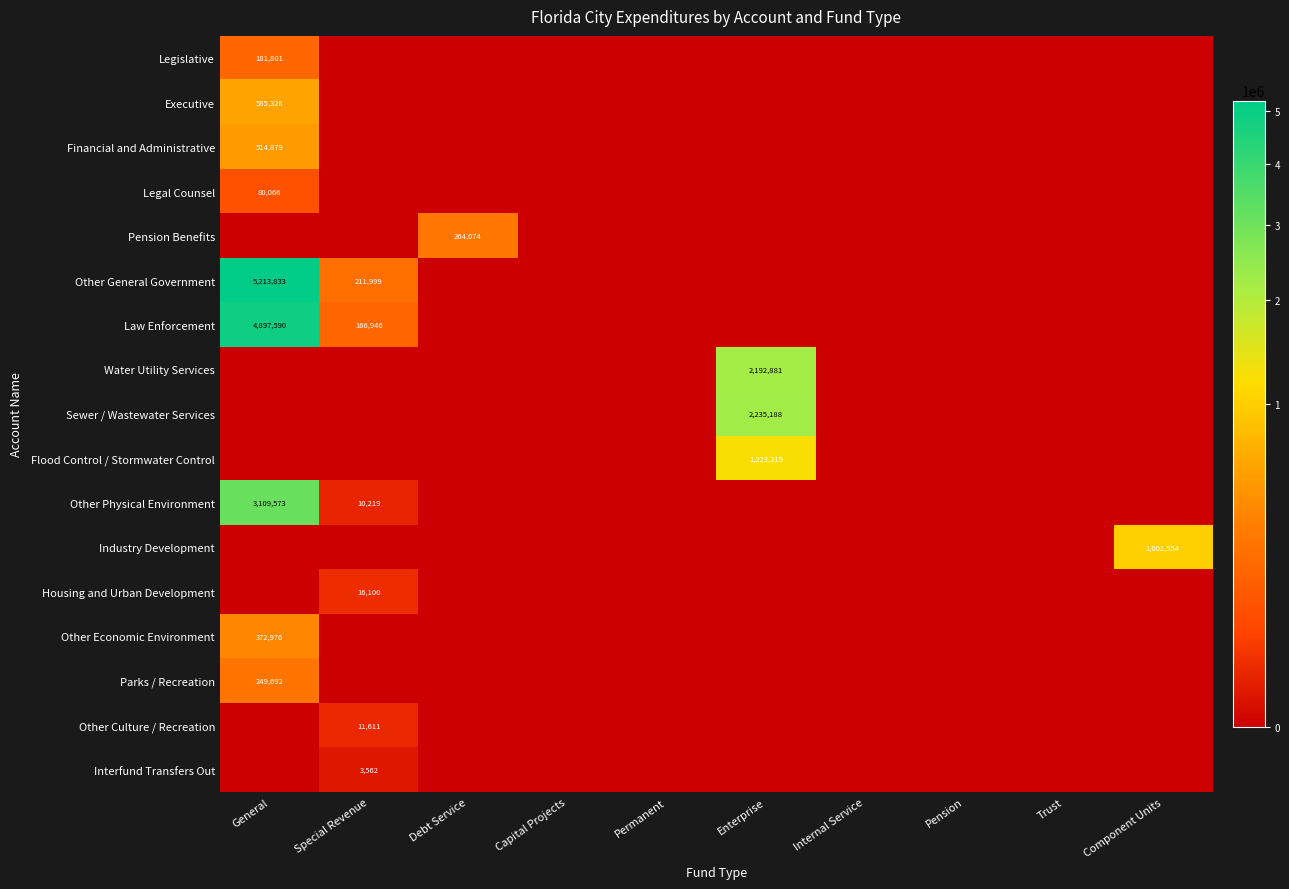

At how many categories does at least one series exceed 3046069?

1